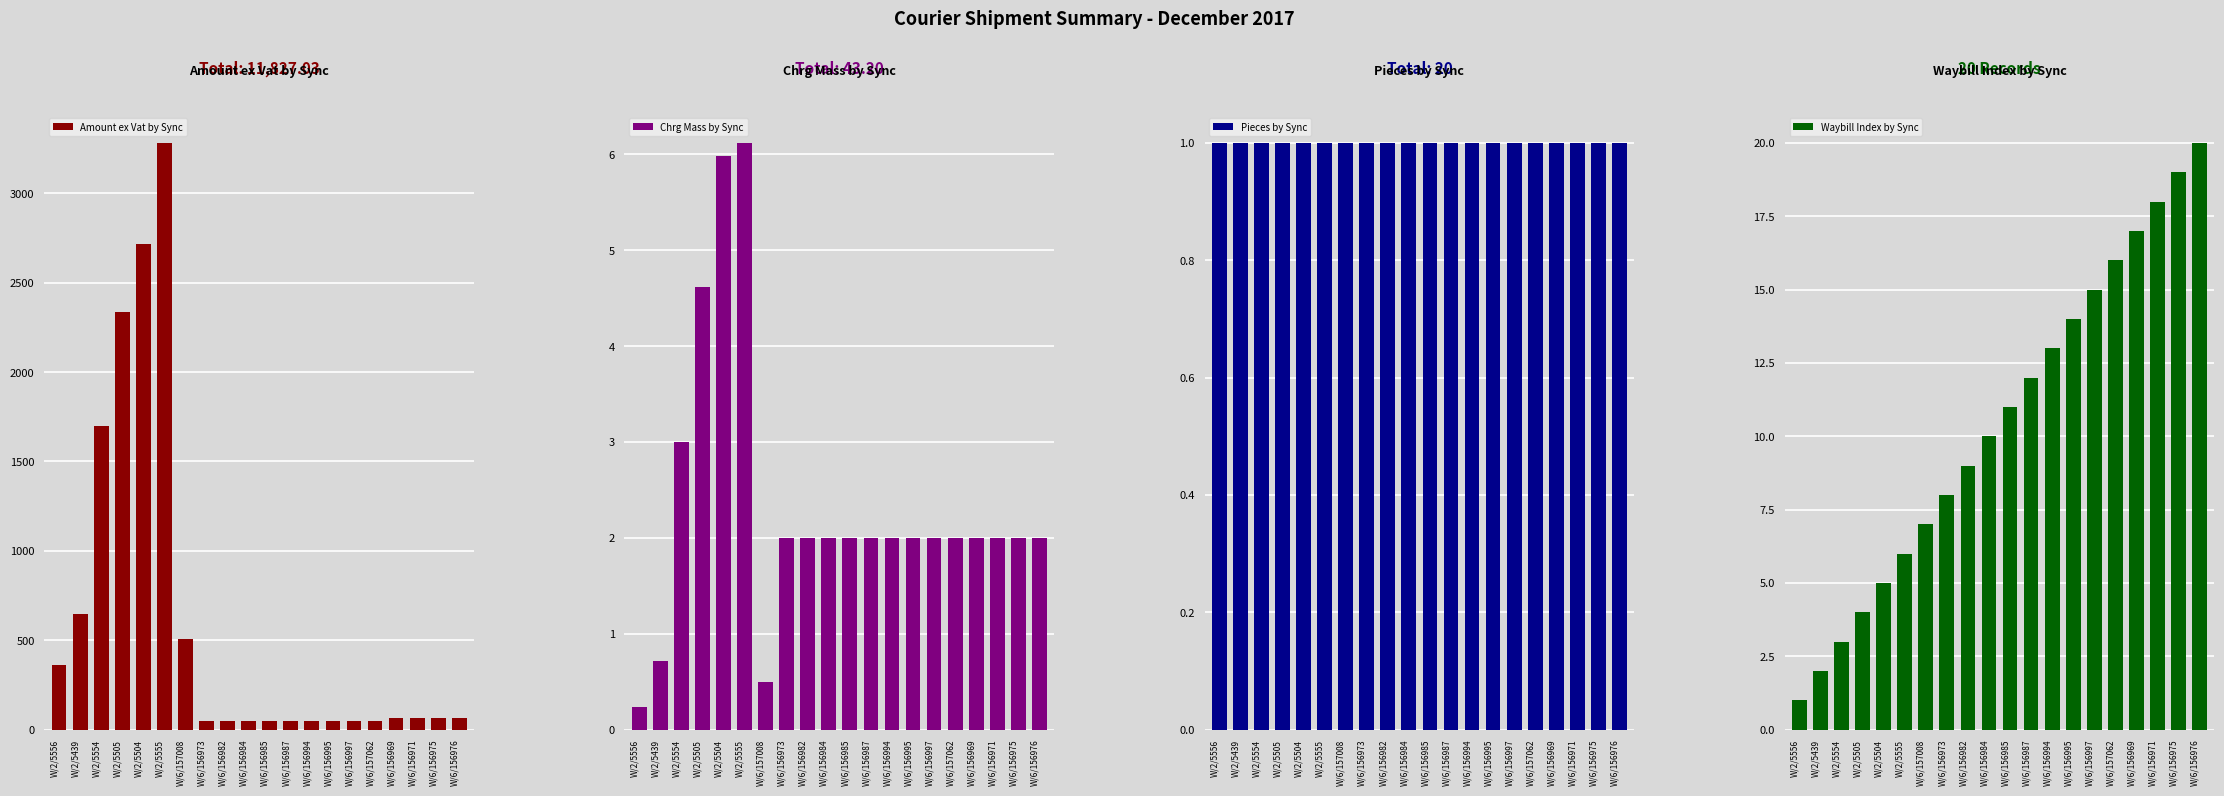

Where does the Chrg Mass by Sync series first go above 2?

W/2/5554